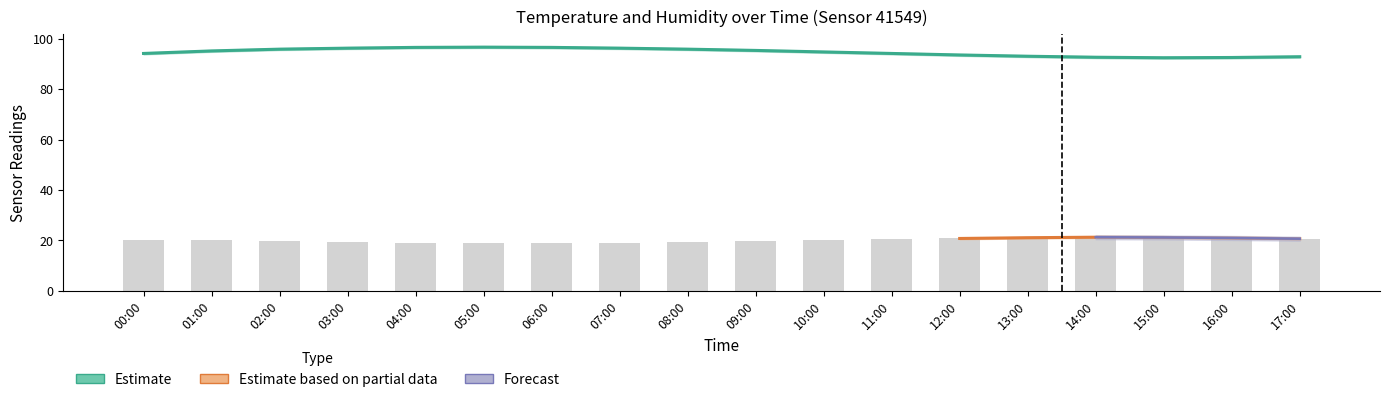

What is the sum of all values?

361.3